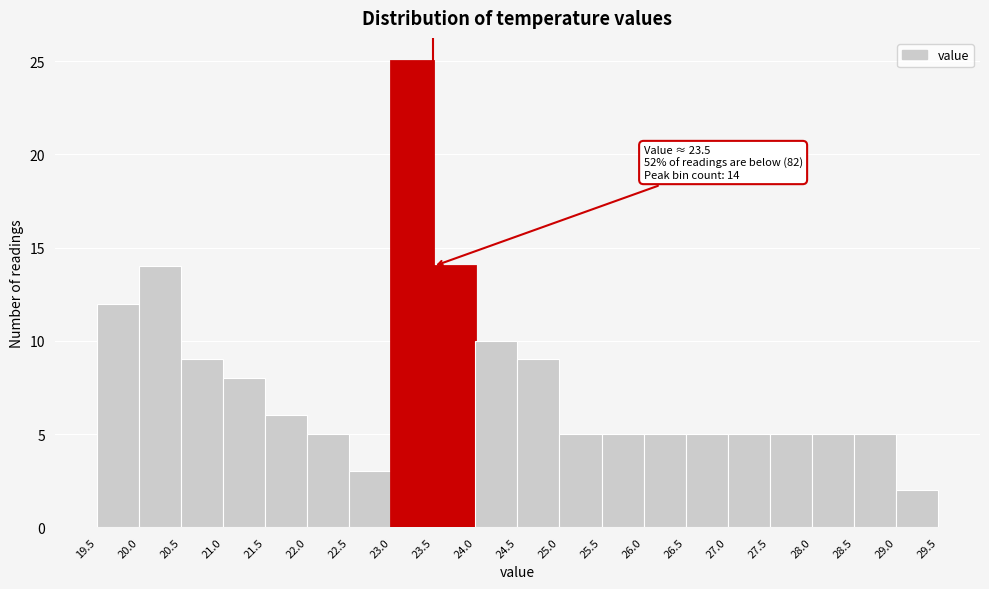

Which range on the x-axis has the tallest bar?

23.0 to 23.5